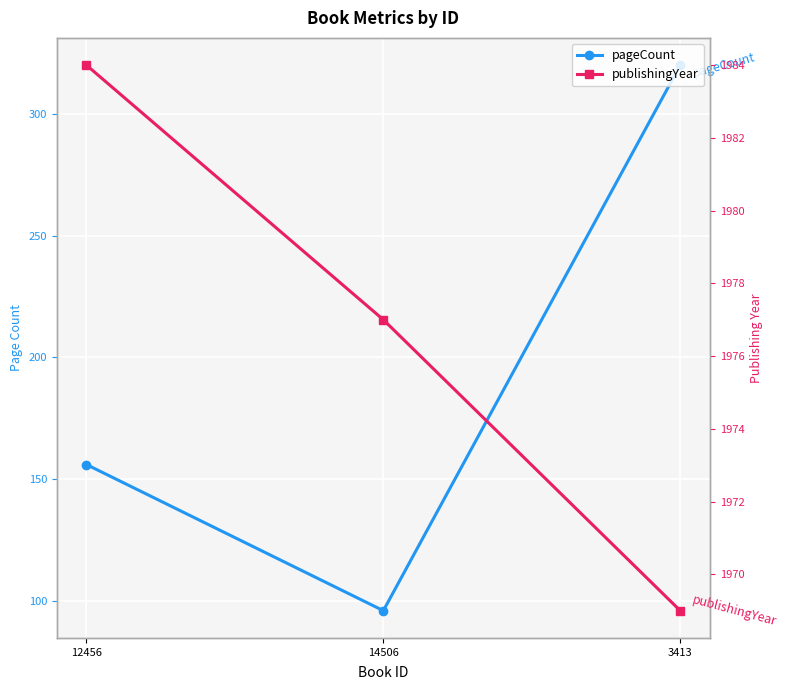

List the labels in order of pageCount value, largest first.

3413, 12456, 14506